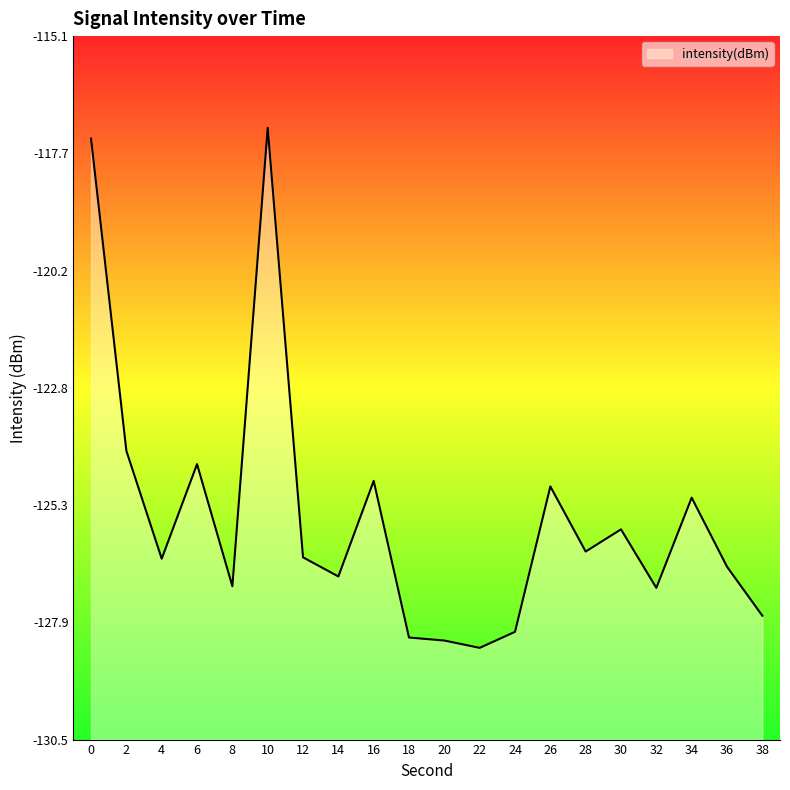

What is the difference between the maximum and minimum values?

11.3